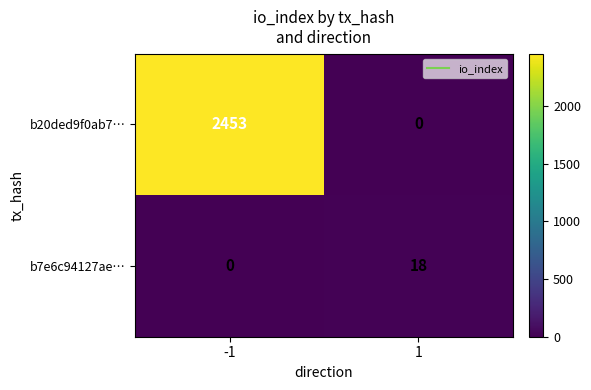

How many data points does each series have?

2